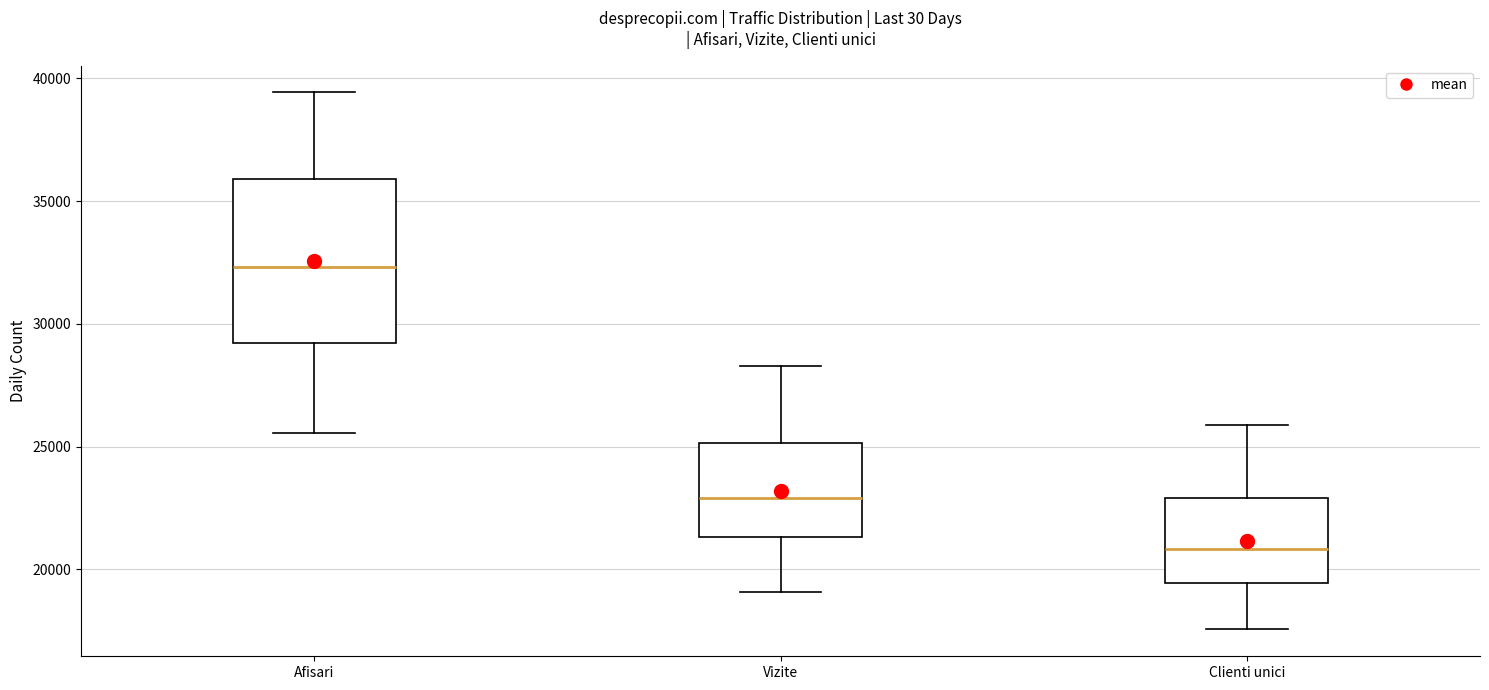

Where is the lower edge of the box for Clienti unici on the y-axis? The values are not printed on the chart, so give them approximately, as read against the axis.

19500